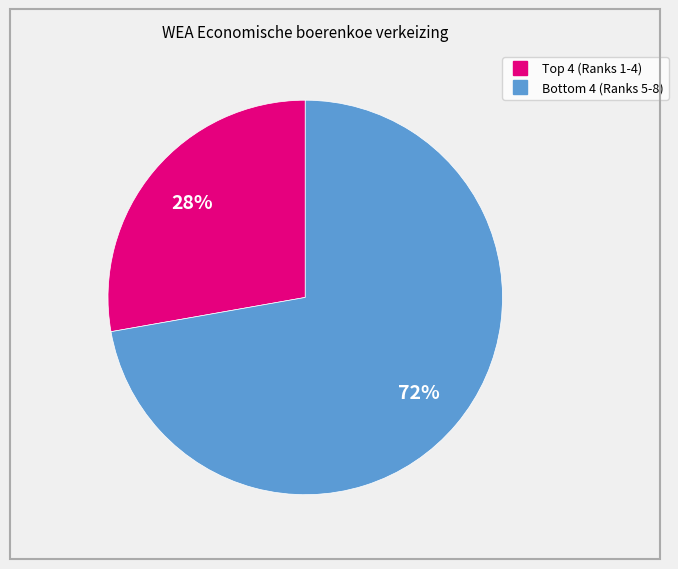

Does any single category account for the majority?

Yes